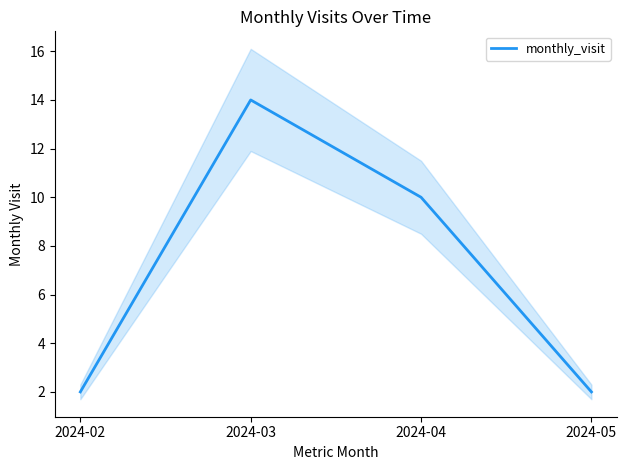

How many values exceed 10?

1